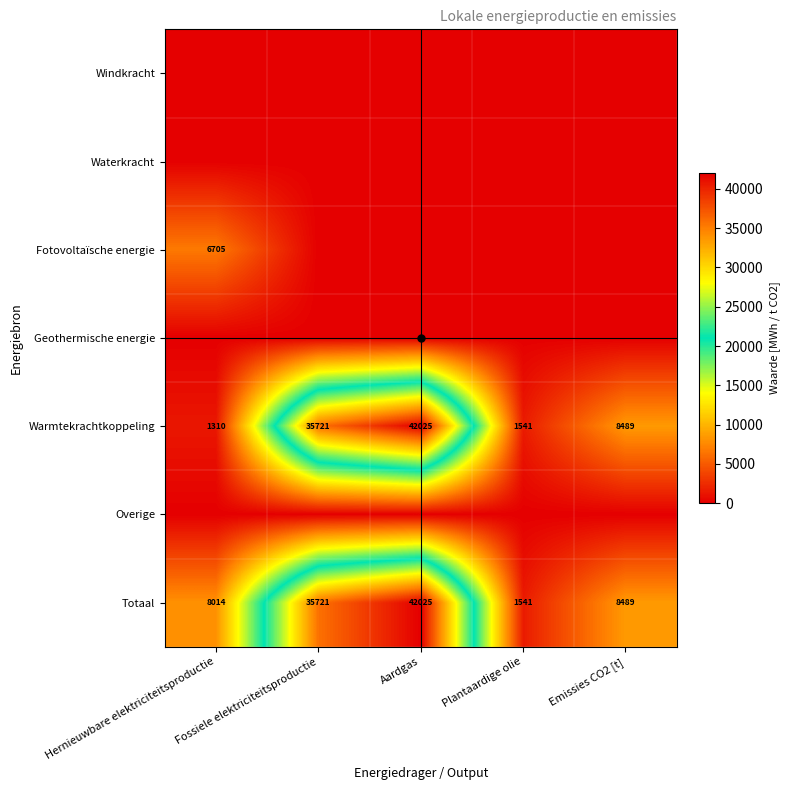

What is the difference between the highest and lowest values at Fossiele elektriciteitsproductie?

35721.0